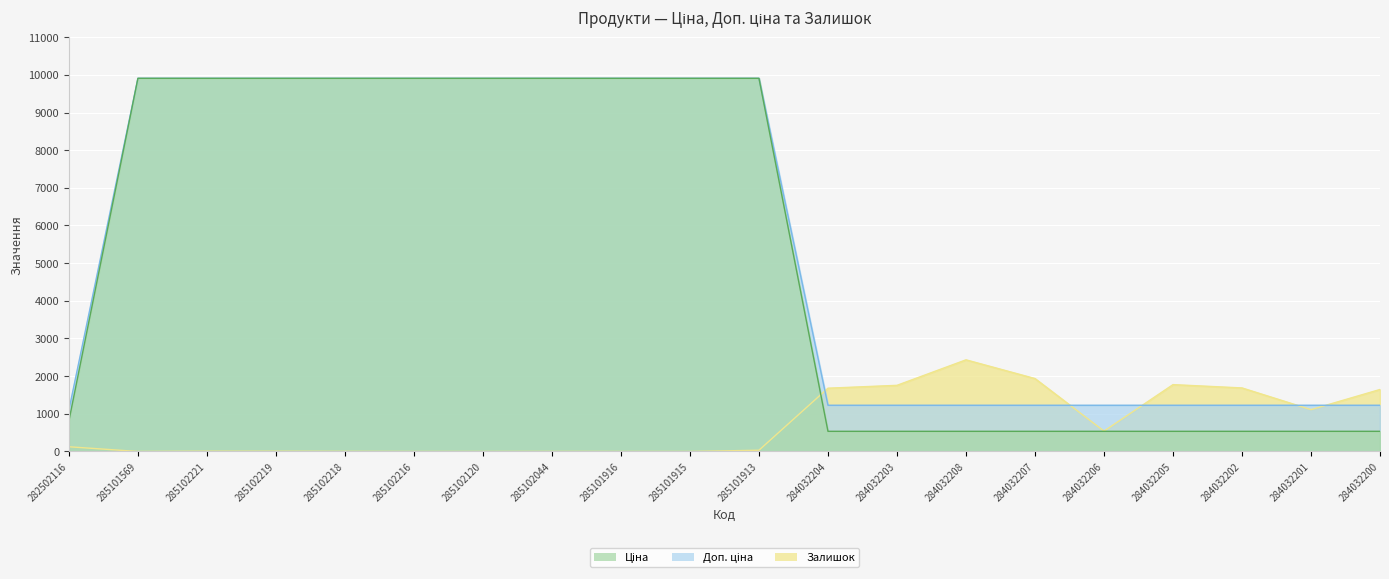

List the labels in order of Залишок value, largest first.

284032208, 284032207, 284032205, 284032203, 284032202, 284032204, 284032200, 284032201, 284032206, 282502116, 285101913, 285102221, 285102219, 285102218, 285102044, 285101569, 285102216, 285102120, 285101916, 285101915